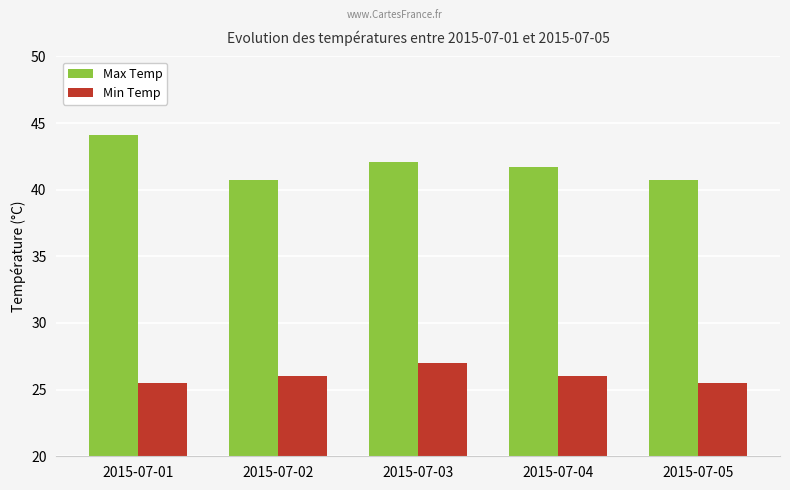

Reading left to right, transcribe all the data shown in this chart.

Max Temp: 2015-07-01=44.1	2015-07-02=40.7	2015-07-03=42.1	2015-07-04=41.7	2015-07-05=40.7
Min Temp: 2015-07-01=25.5	2015-07-02=26.0	2015-07-03=27.0	2015-07-04=26.0	2015-07-05=25.5